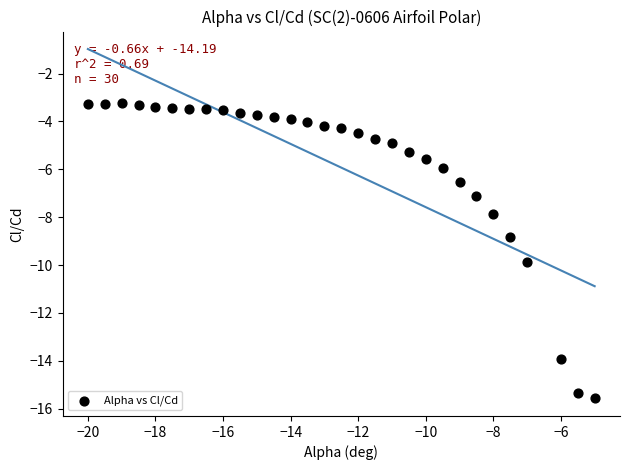

What is the range of X values (max minus min)?

15.0